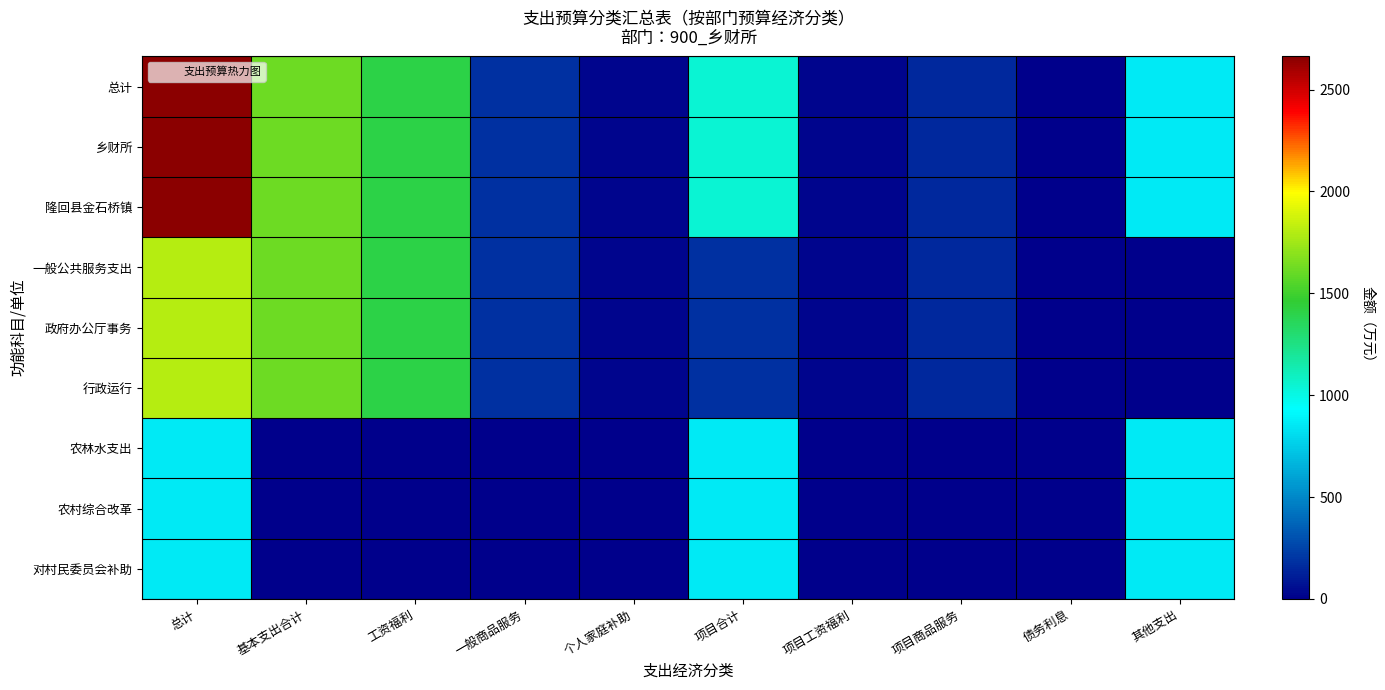

Which category has the lowest value across all series?

债务利息